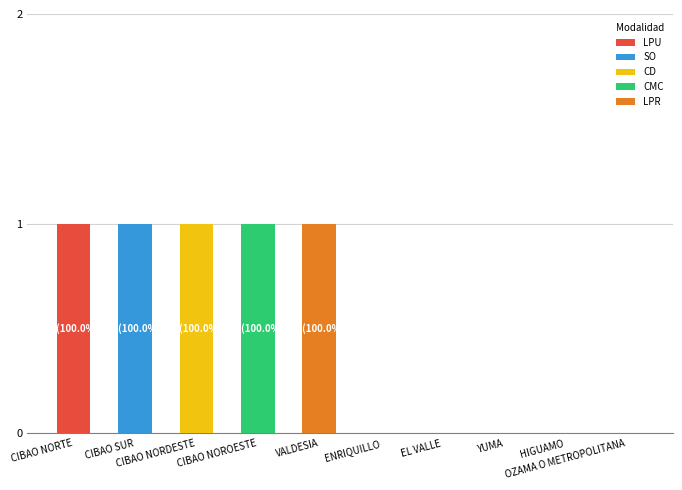

What is the maximum value for LPU?

1